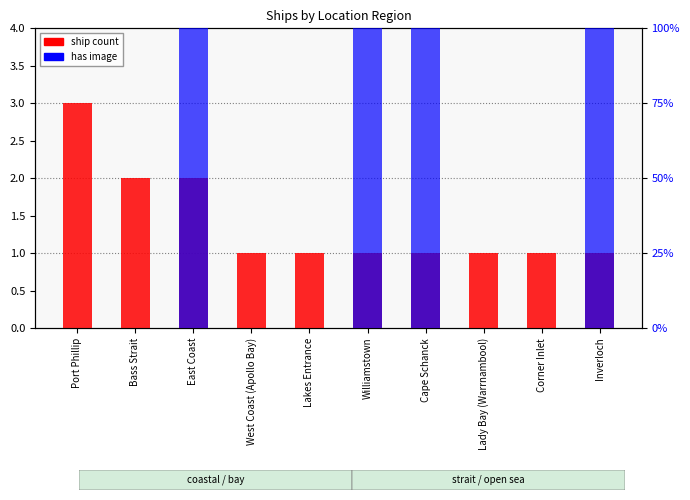

Rank the series by their maximum value, from highest to lowest.

ship count, has image